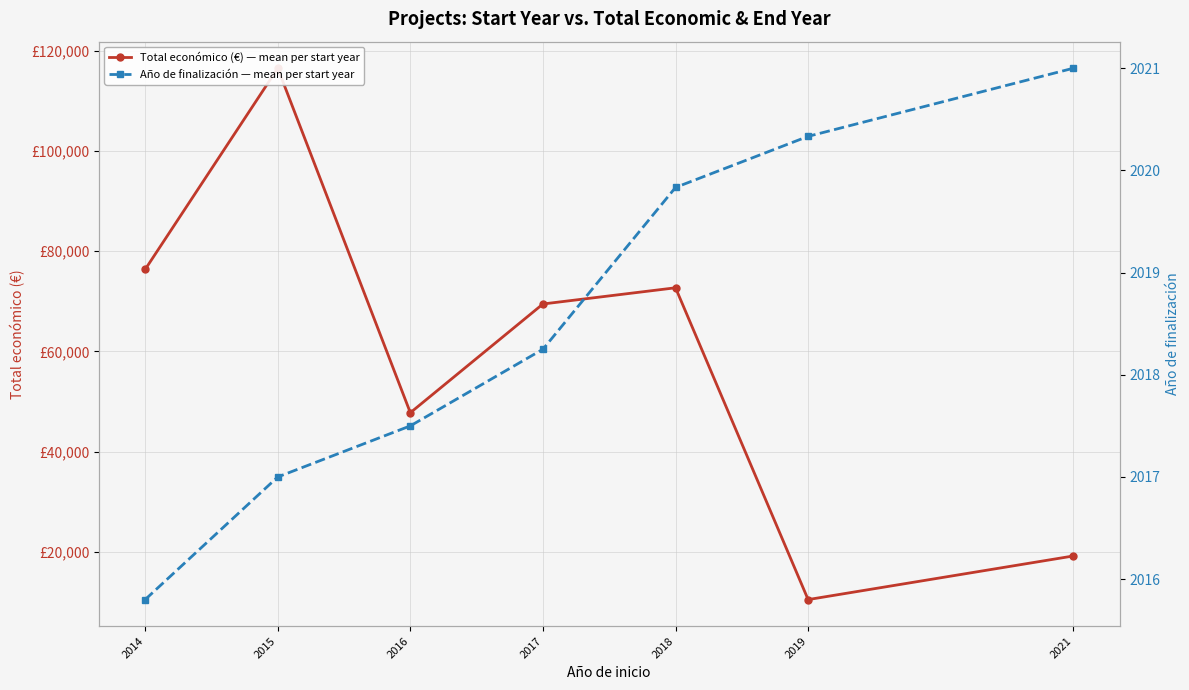

What is the total value across all series at 2014?

78376.8